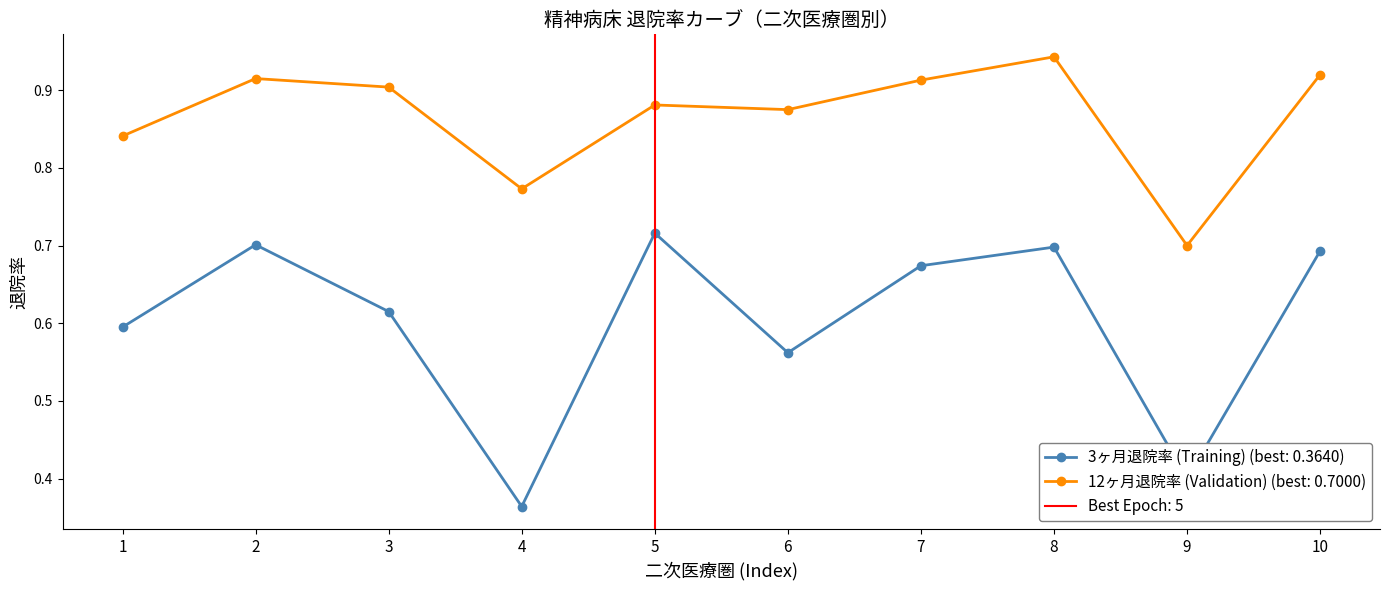

True or false: 12ヶ月退院率 (Validation) and 3ヶ月退院率 (Training) cross at least once.

False